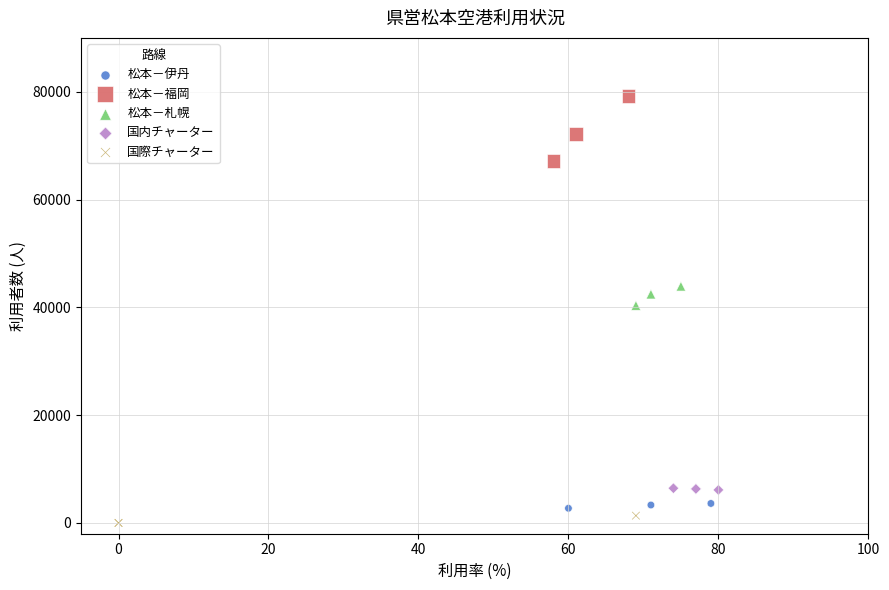

Which series reaches the maximum Y coordinate?

松本－福岡